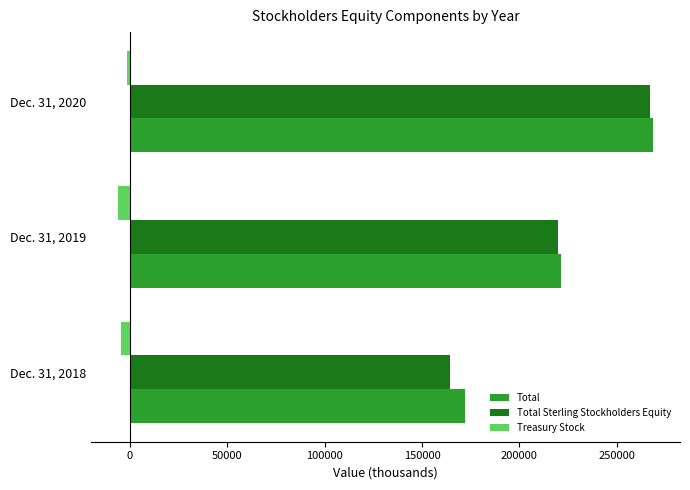

What are all the series names shown in the legend?

Total, Total Sterling Stockholders Equity, Treasury Stock